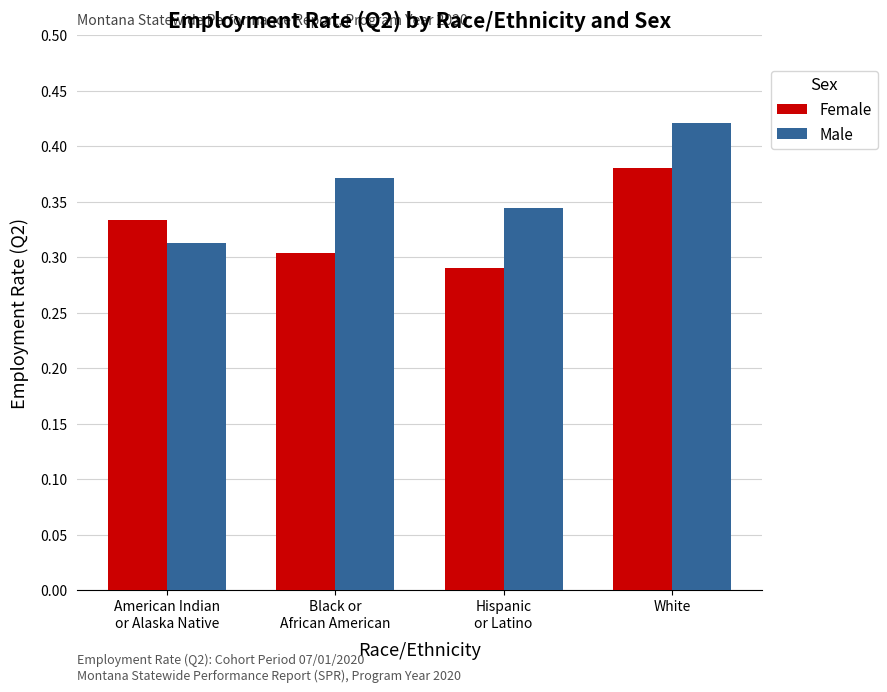

How many groups of bars are there?

4